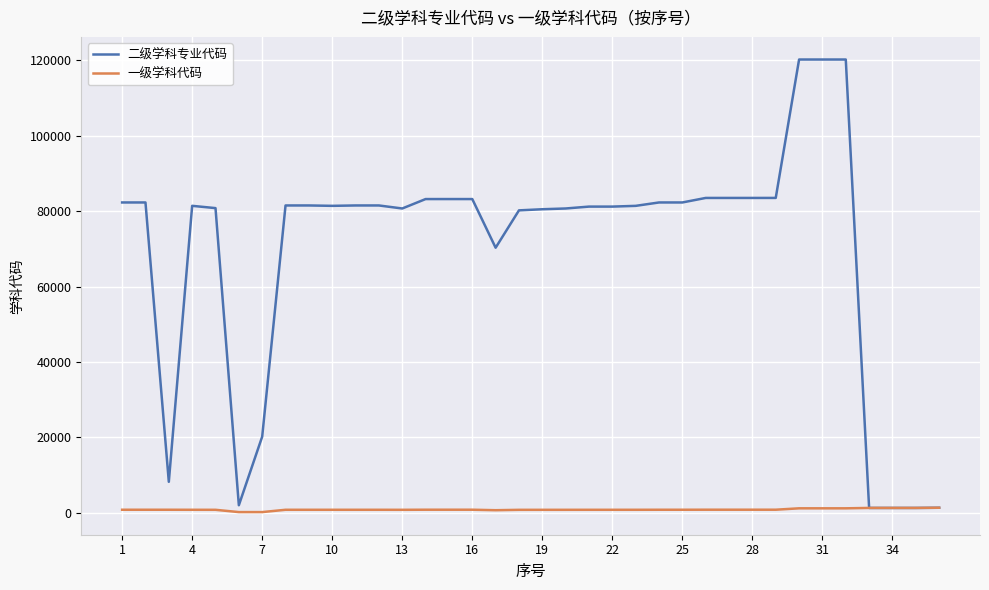

Which series has the largest range (max minus min)?

二级学科专业代码